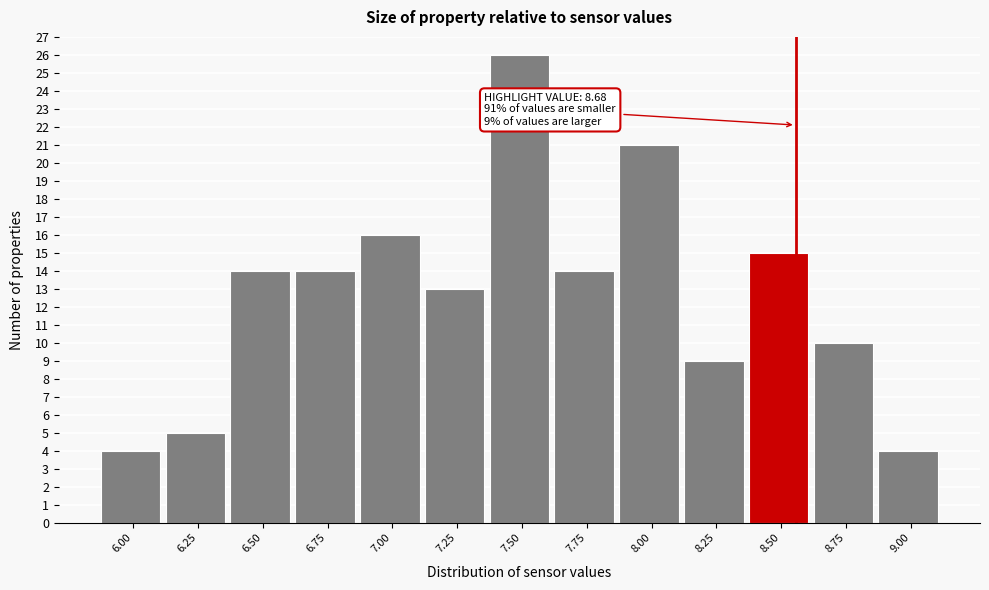

Reading left to right, list all the values displayed in this chart.

4	5	14	14	16	13	26	14	21	9	15	10	4